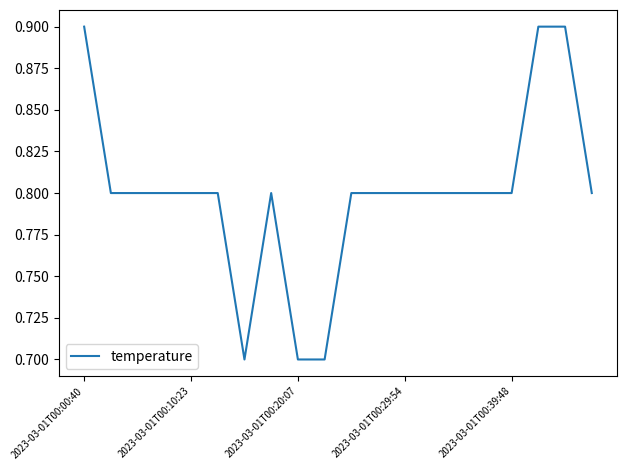

What is the minimum value shown in the chart?

0.7